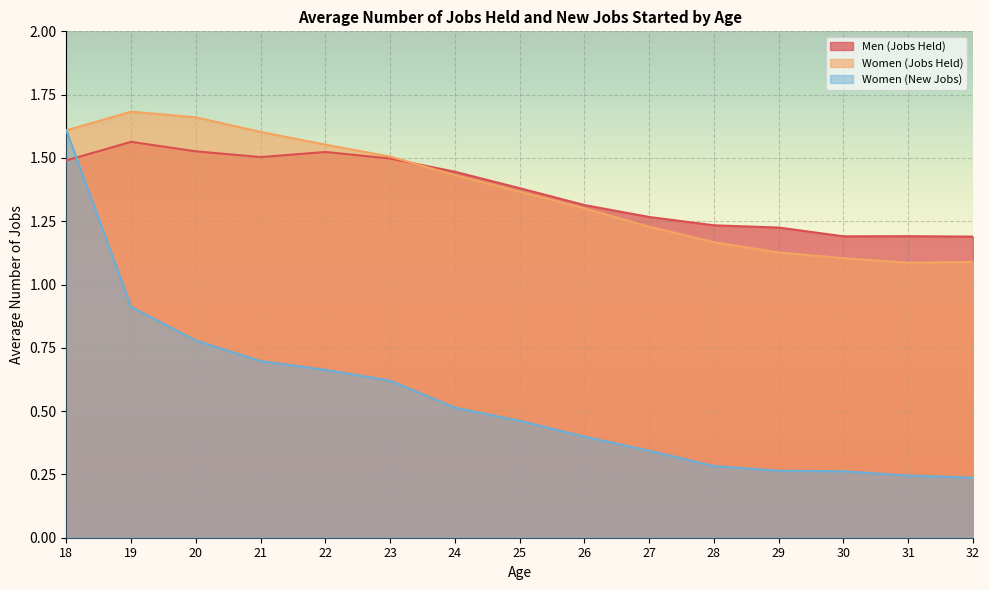

What is the sum of the Men (Jobs Held) values at 24 and 27?

2.7